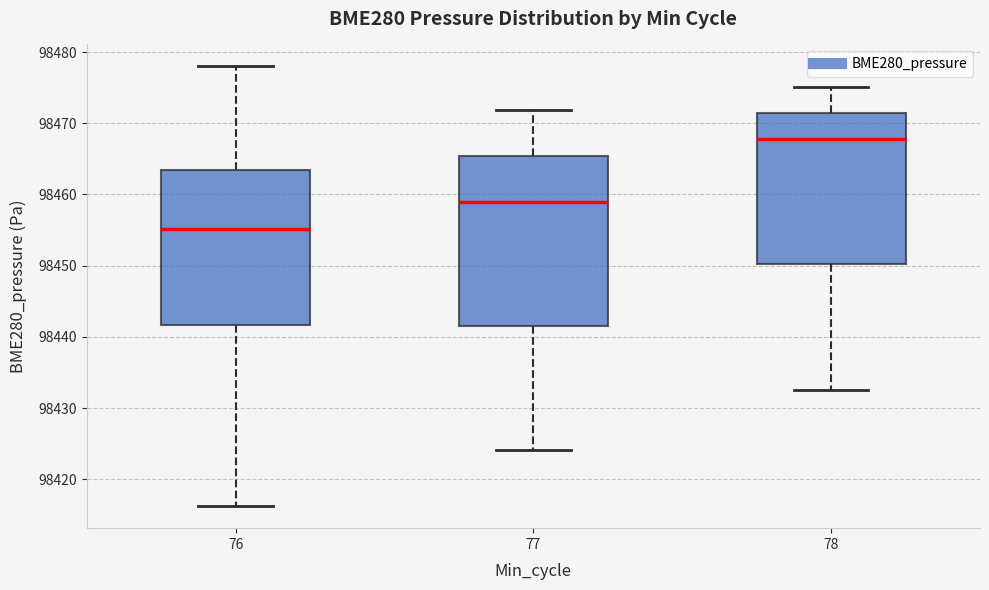

Where does the upper whisker of the box at x = 78 end on the y-axis? The values are not printed on the chart, so give them approximately, as read against the axis.

98475